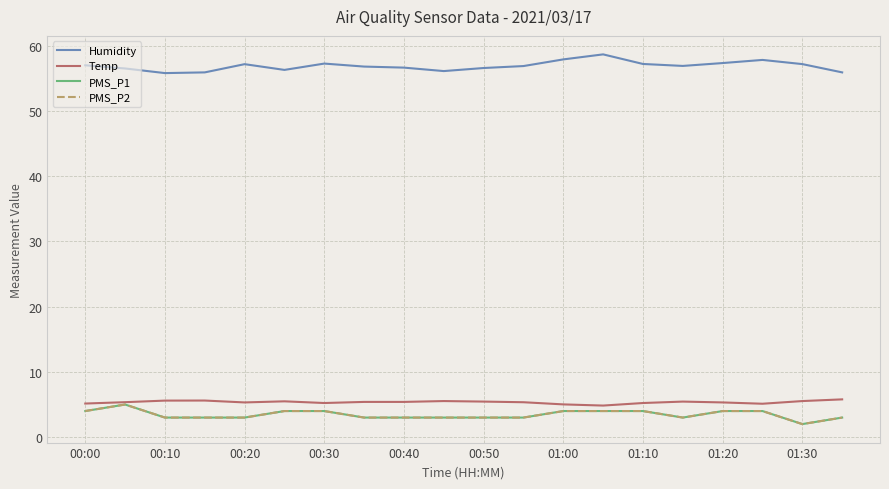

What is the value of the PMS_P1 point at the 5th from the left?

3.0